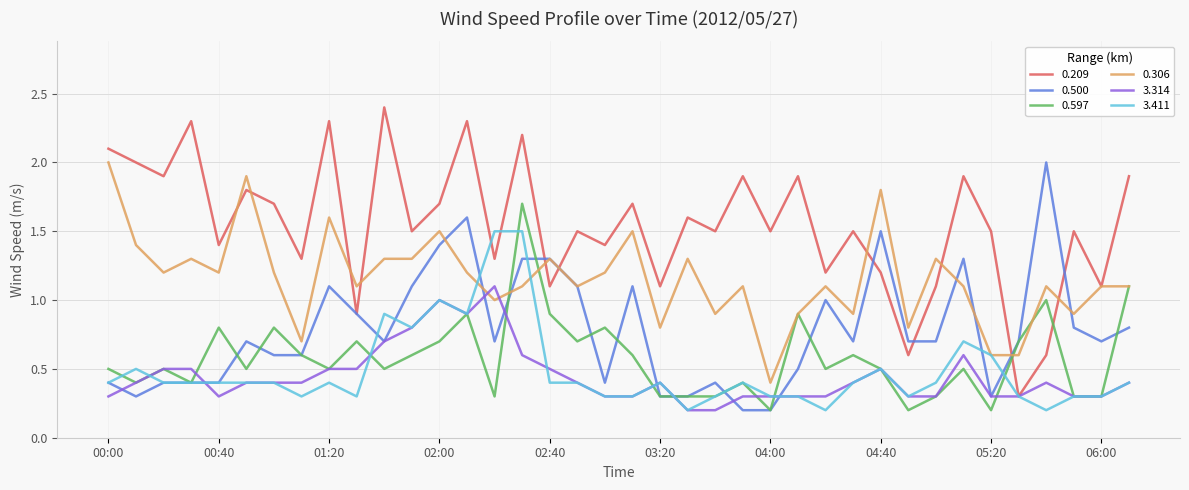

What is the highest value of the 0.209 series?

2.4